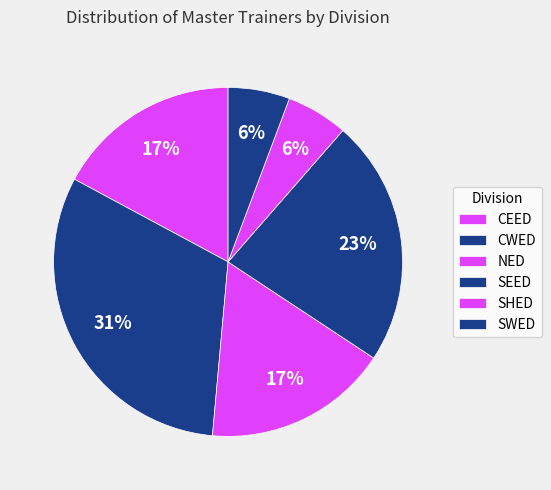

How many segments does this pie chart have?

6